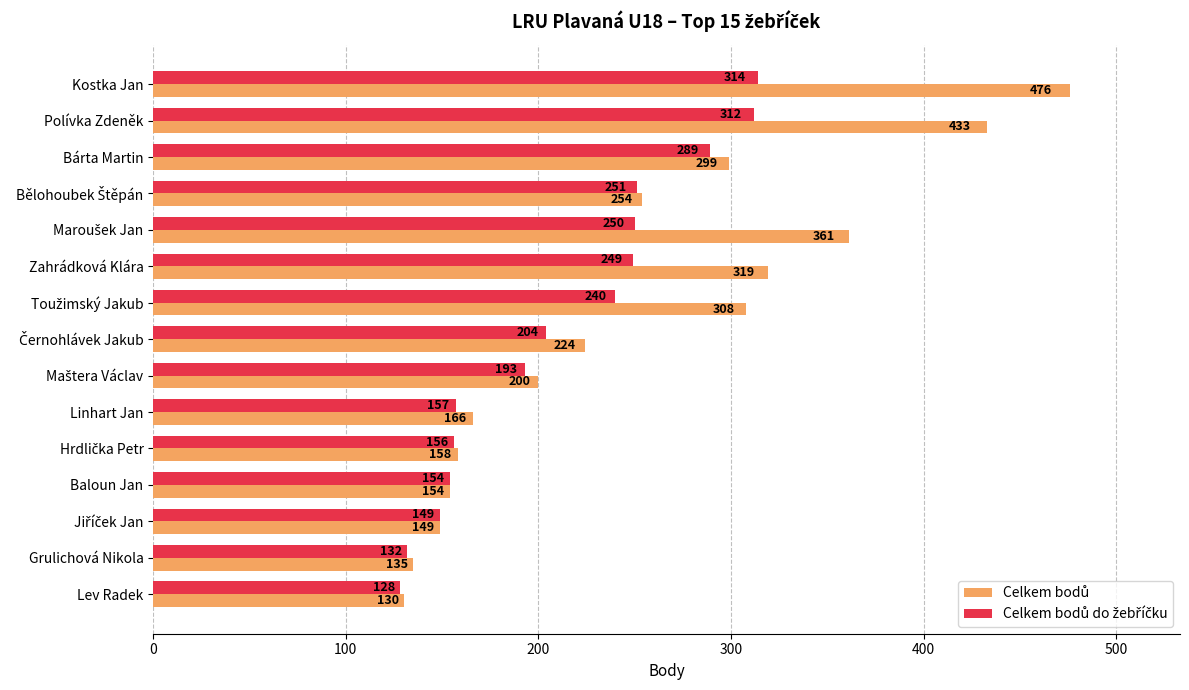

What is the smallest value displayed?

128